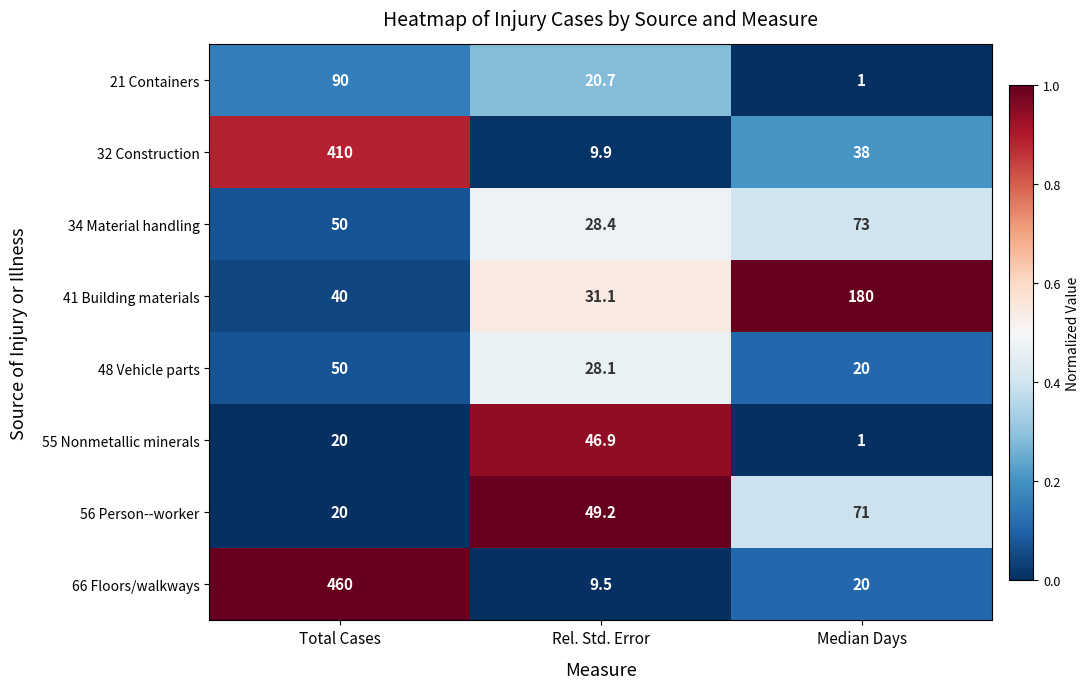

True or false: 21 Containers has a value of 90.0 at Total Cases.

True